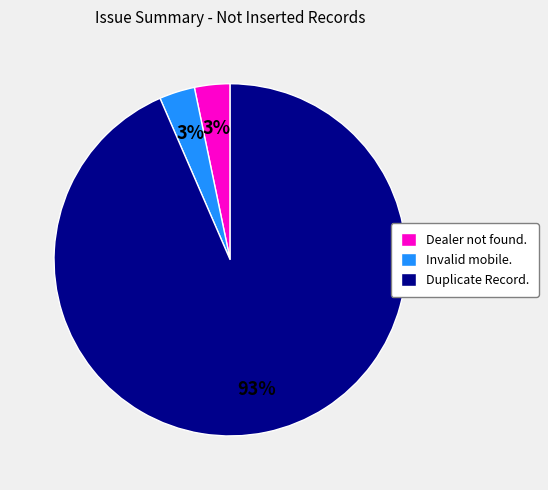

What percentage is the Invalid mobile. slice, to the nearest percent?

3%